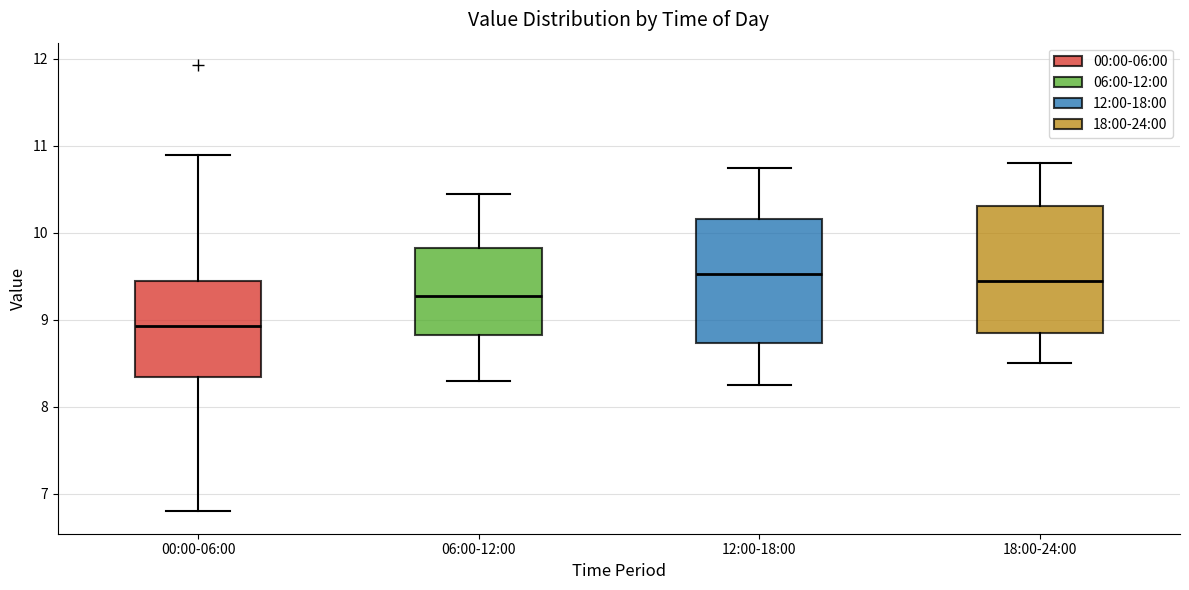

Where does the median line of the box for 06:00-12:00 sit on the y-axis? The values are not printed on the chart, so give them approximately, as read against the axis.

9.3